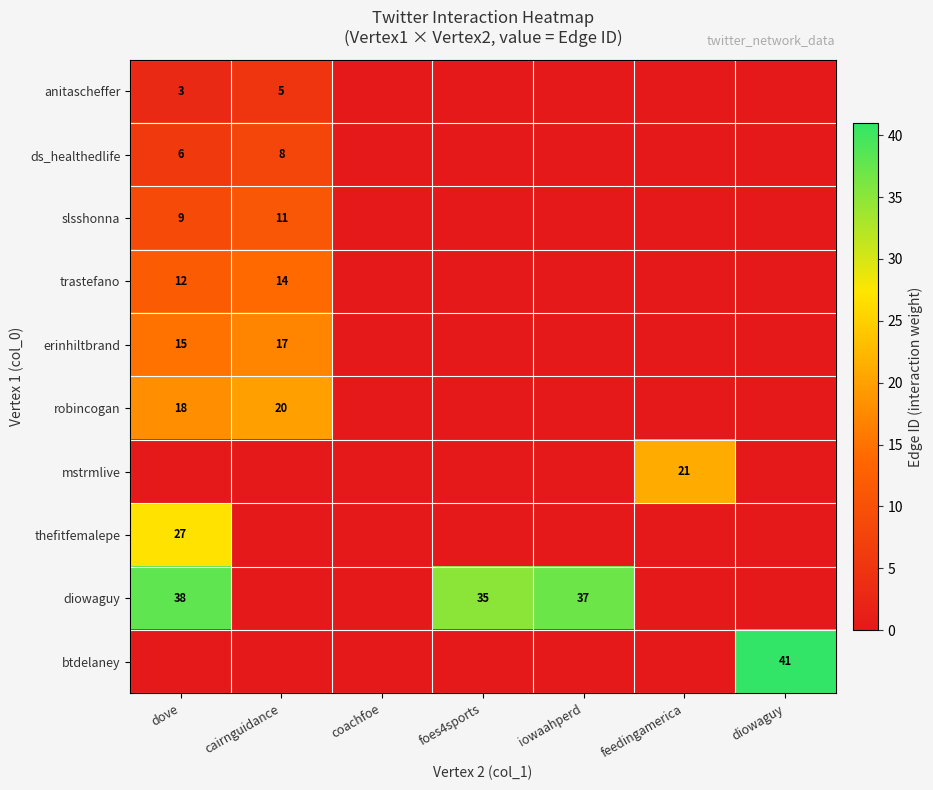

True or false: diowaguy has a value of 51 at foes4sports.

False